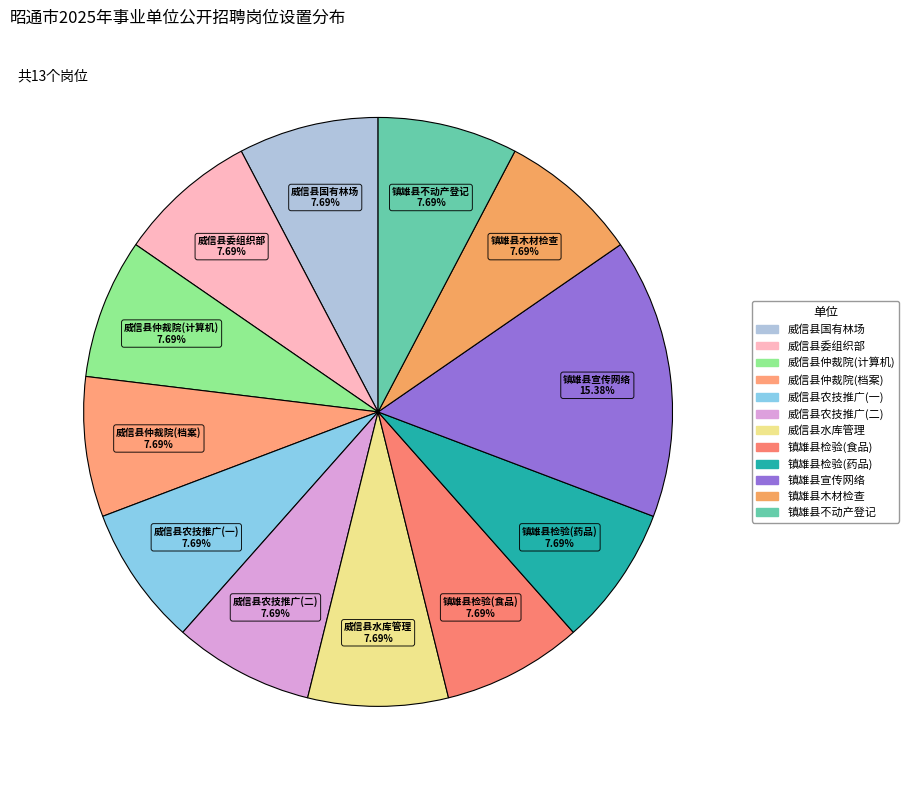

Which slice is the largest?

镇雄县宣传网络